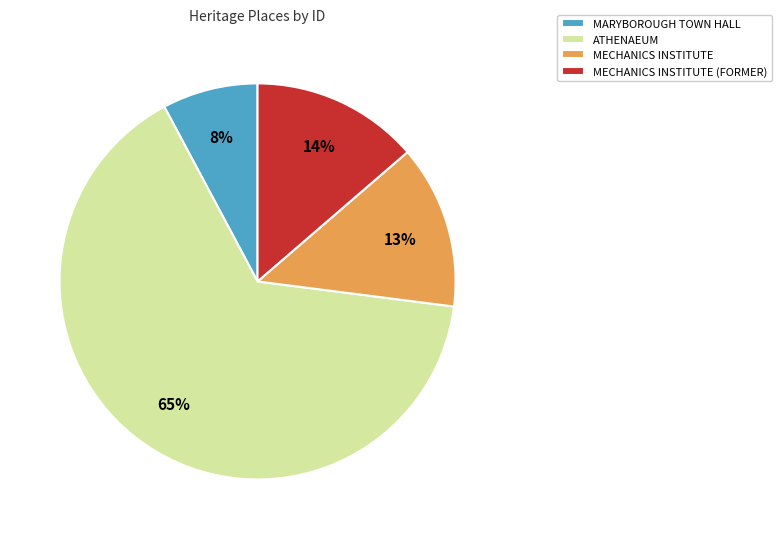

Which category has the biggest portion of the pie?

ATHENAEUM